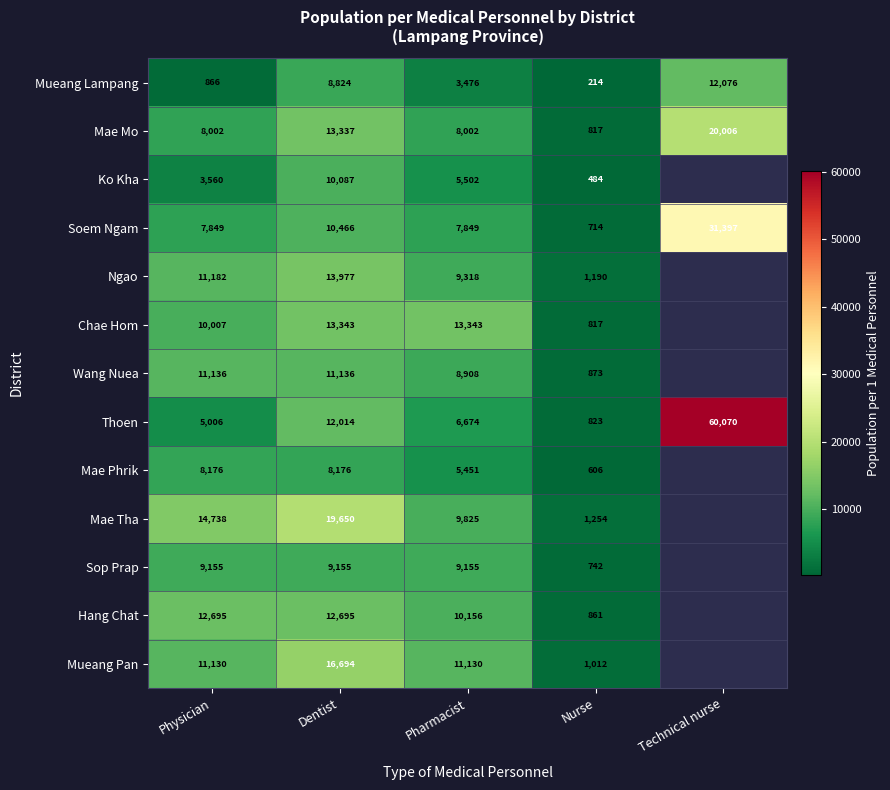

What is the difference between the highest and lowest values at Physician?

13872.0